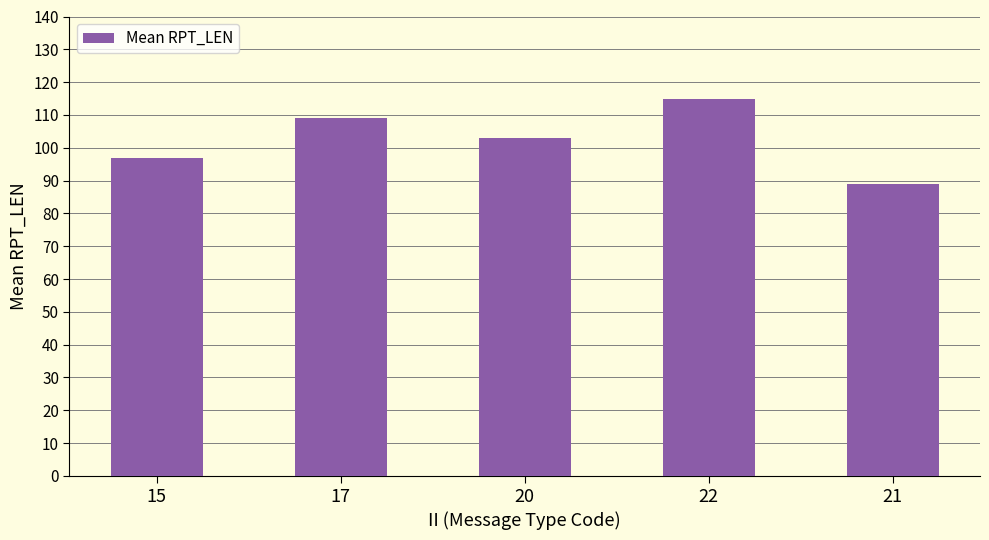

Between 22 and 17, which is larger?

22